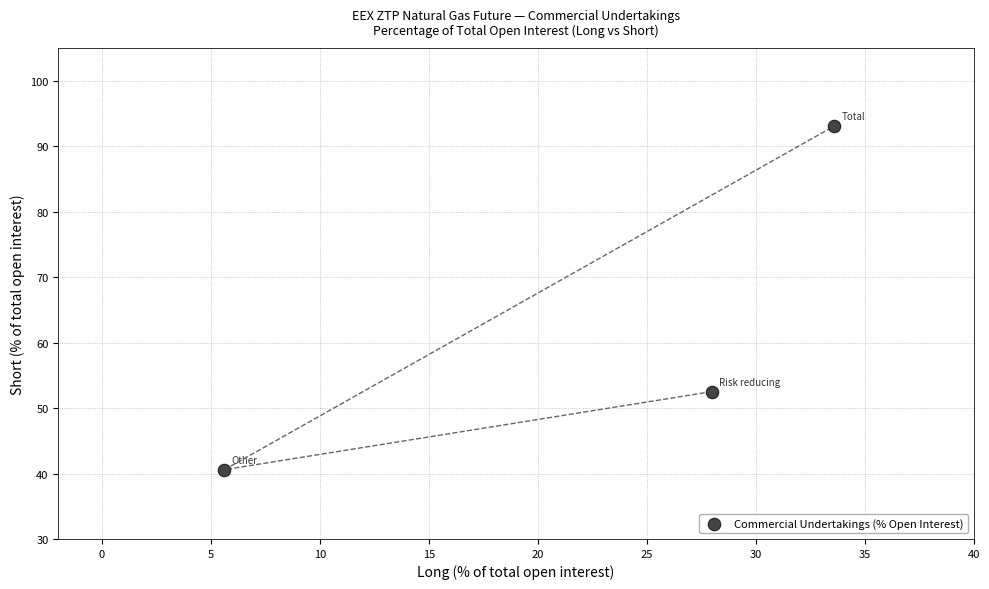

What is the average Y value?

62.1